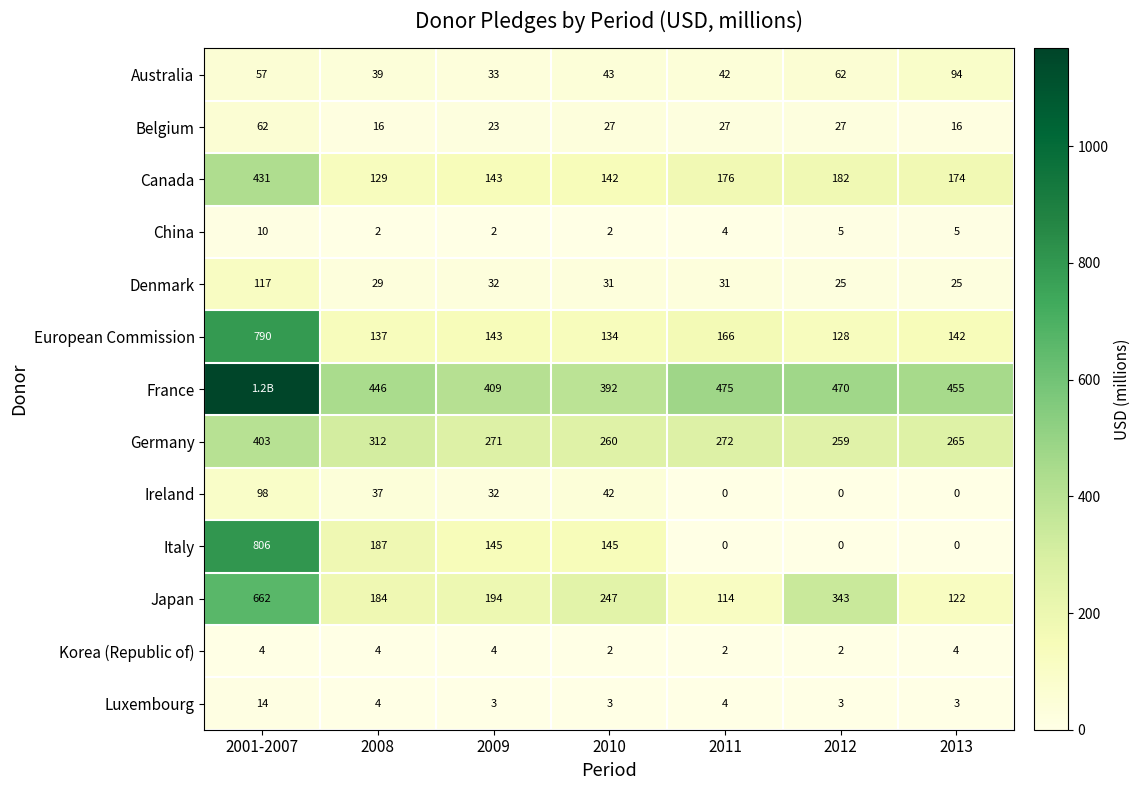

At how many categories does at least one series exceed 698?

1